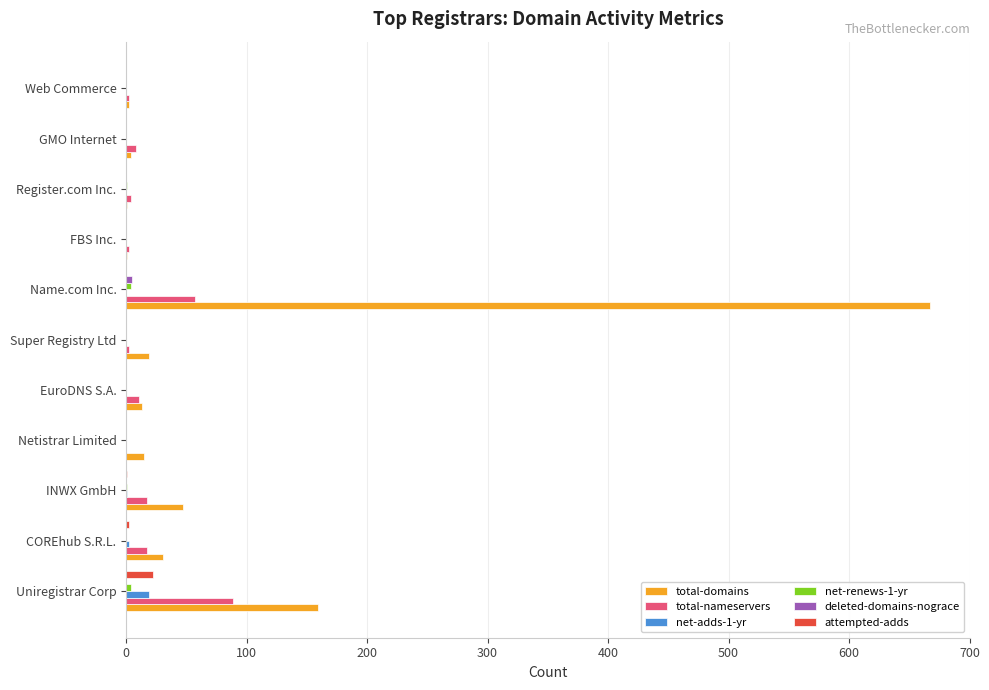

True or false: total-nameservers has a value of 17 at INWX GmbH.

True